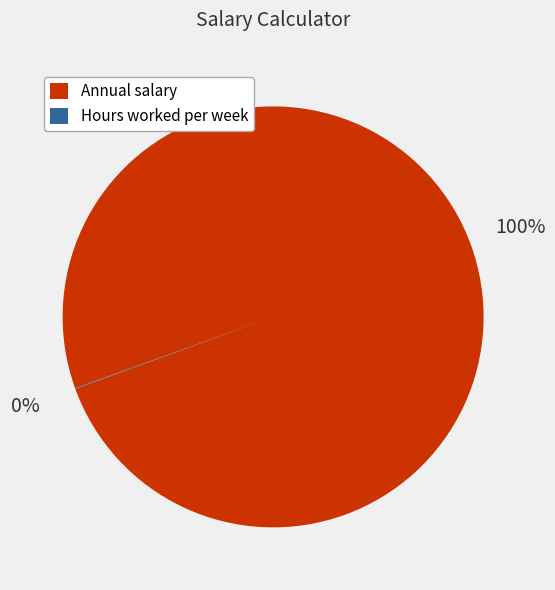

Is it true that Annual salary is 100% of the pie?

True